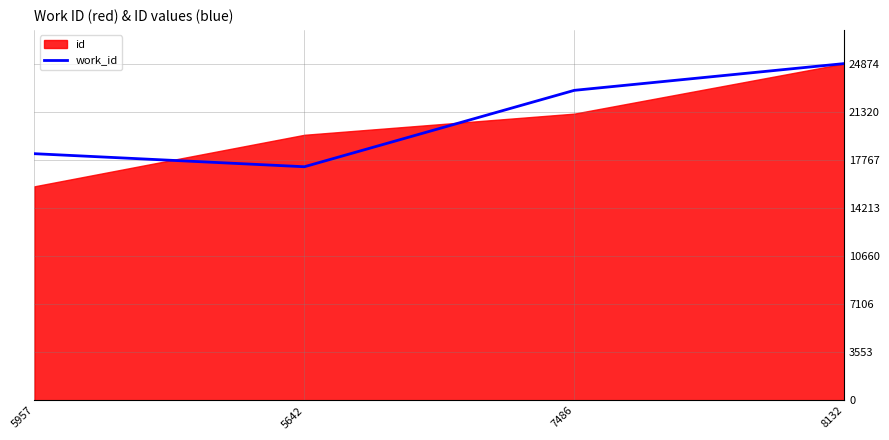

What is the difference between the maximum and second lowest values?

6652.8